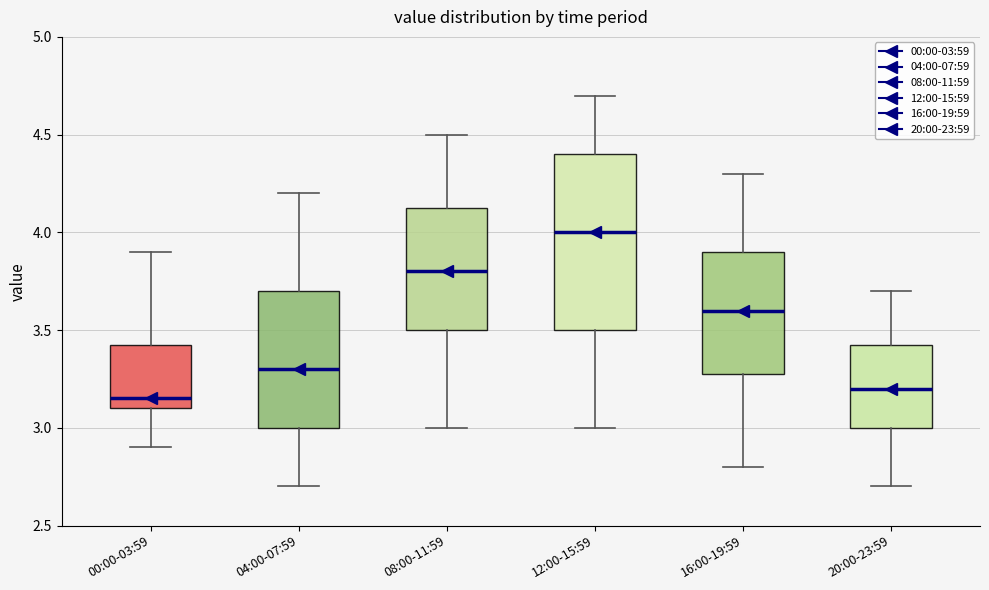

Where does the lower whisker of the box for 04:00-07:59 end on the y-axis? The values are not printed on the chart, so give them approximately, as read against the axis.

2.70